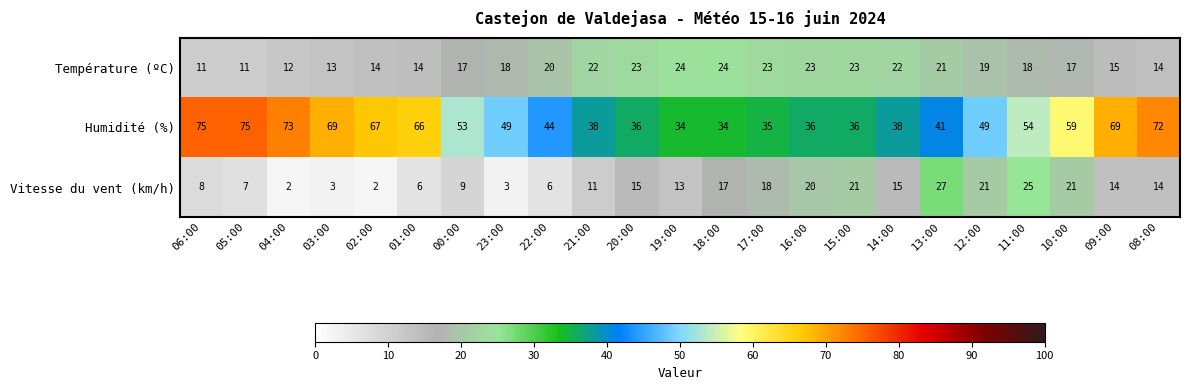

At 00:00, list the series in order from largest to smallest.

Humidité (%), Température (ºC), Vitesse du vent (km/h)